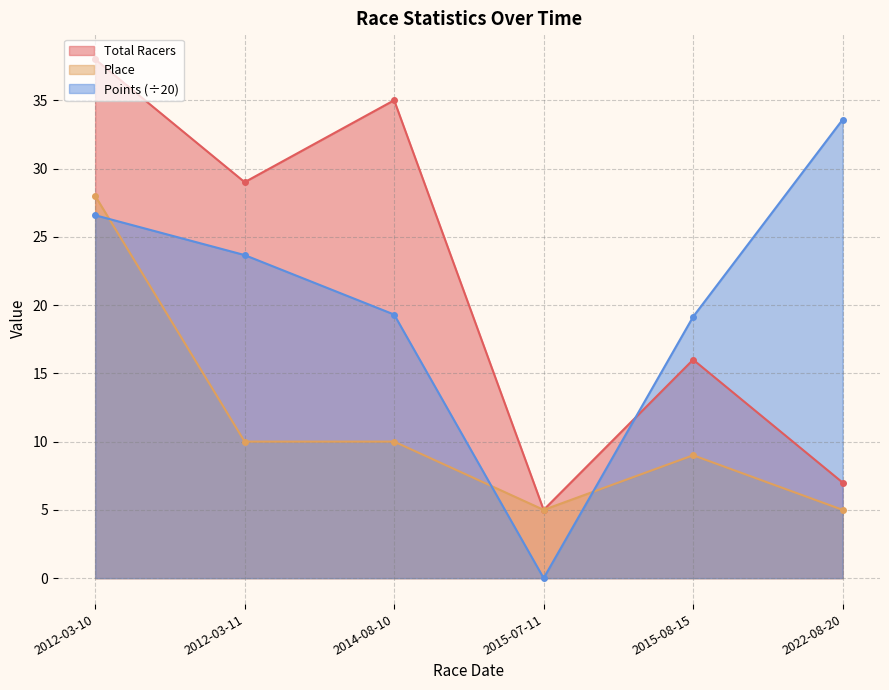

How many intersections are there between Points and Total Racers?

1